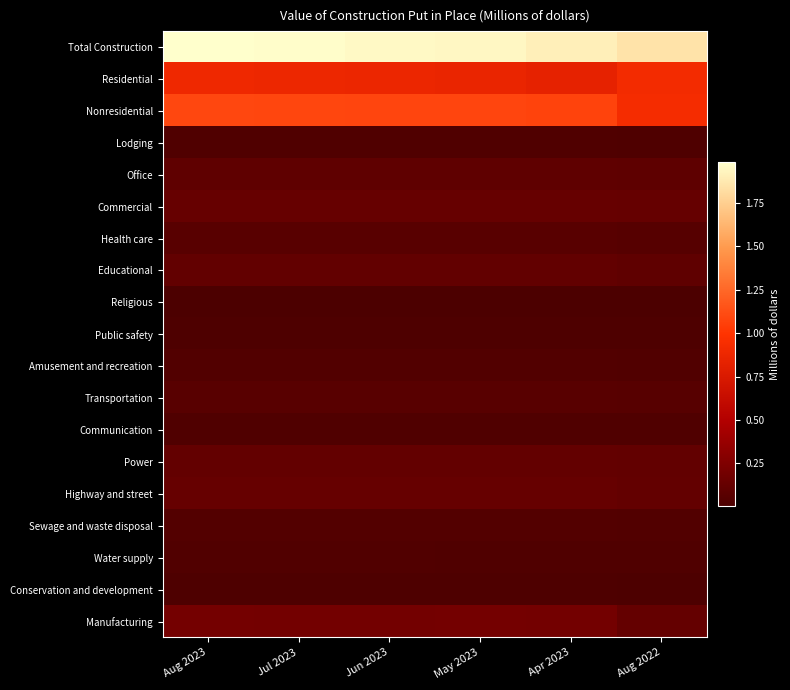

Which series has the largest total across all categories?

Total Construction